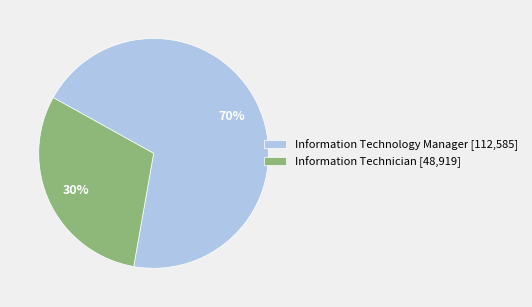

Between Information Technology Manager and Information Technician, which is larger?

Information Technology Manager